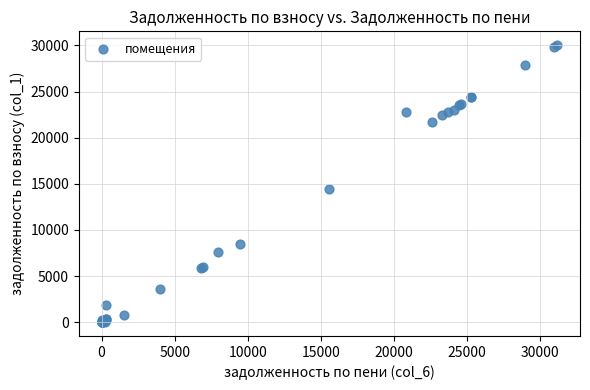

What Y value in the scatter plot is closest to 15015?

14423.5